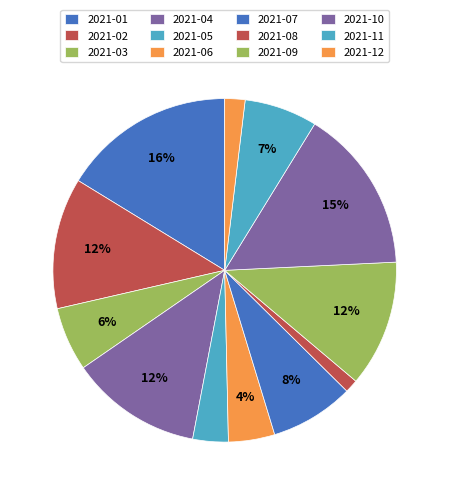

Count the number of slices in the pie.

12